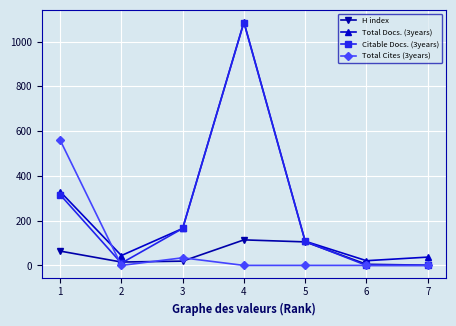

What is the maximum value shown in the chart?

1087